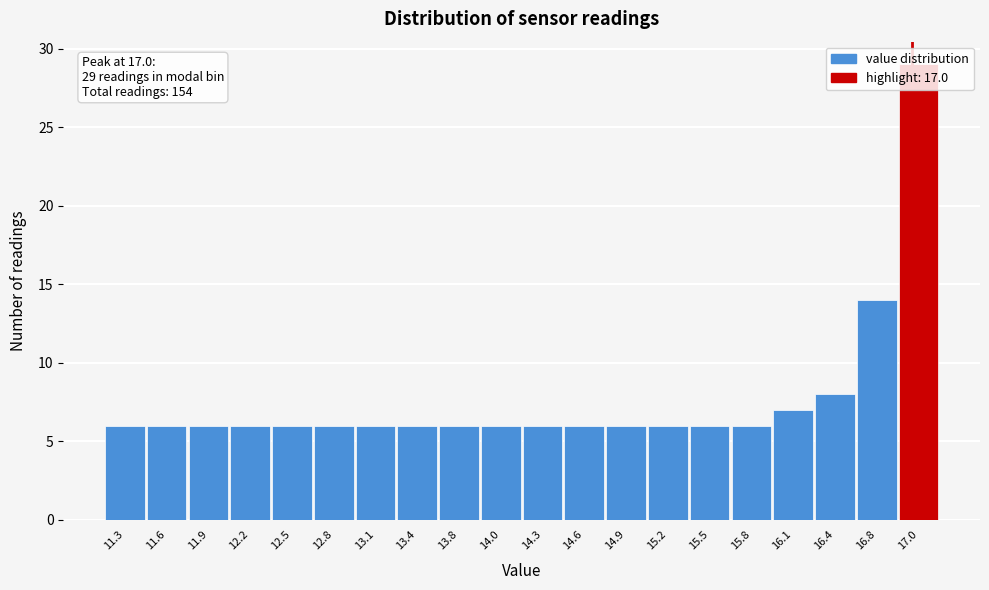

Which range on the x-axis has the tallest bar?

16.9 to 17.2